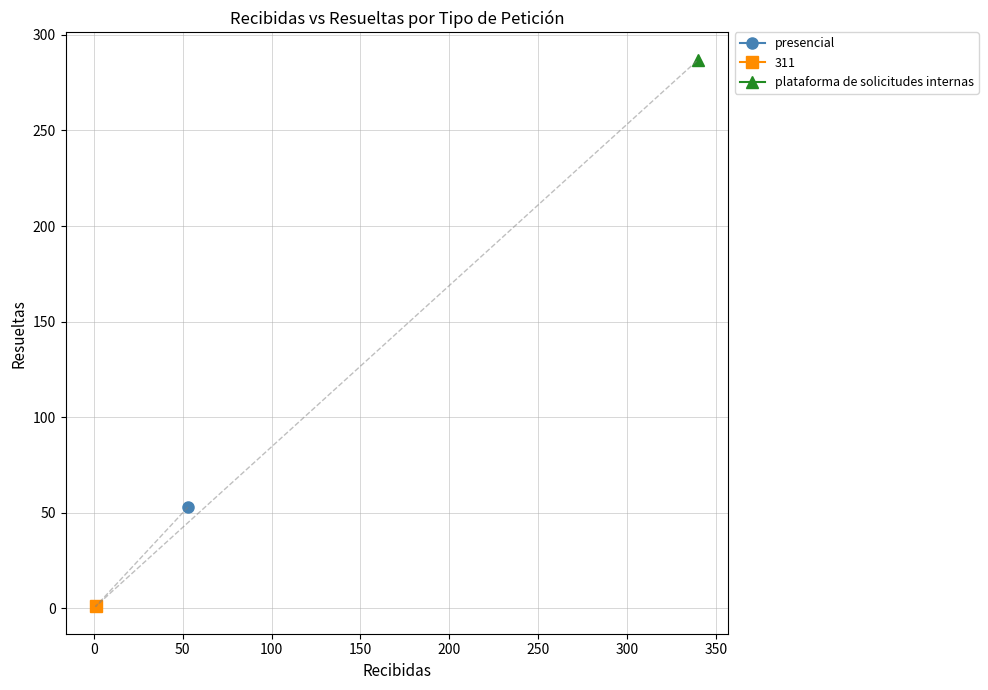

Does the chart display data point markers on the line(s)?

Yes